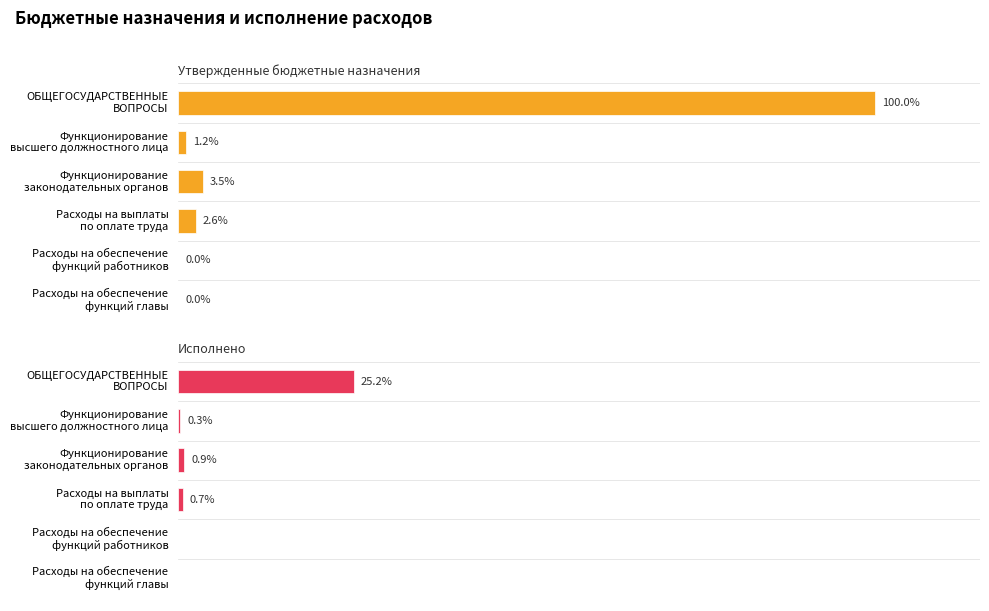

Which series has the largest range (max minus min)?

Утвержденные бюджетные назначения